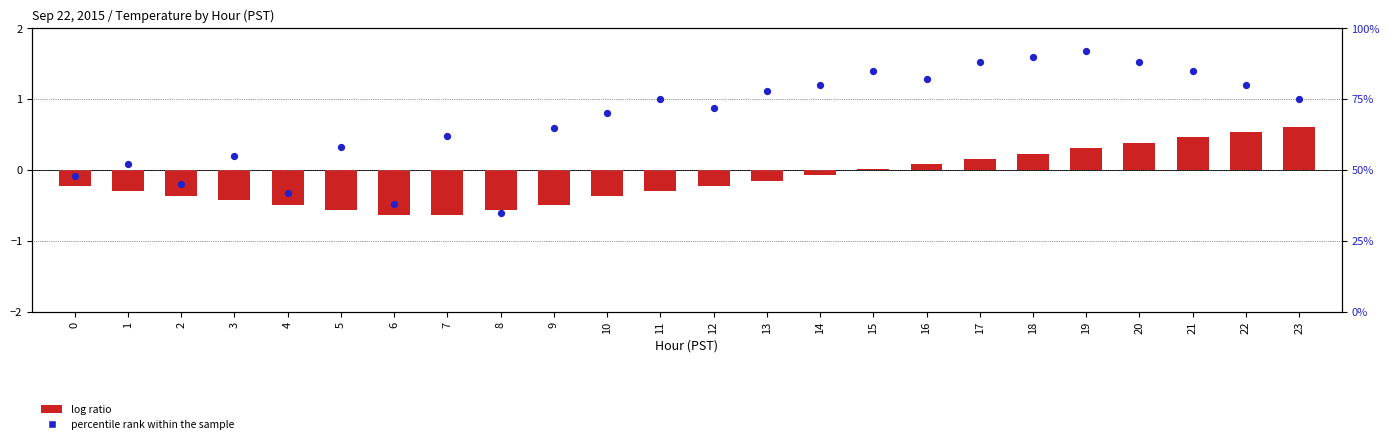

What is the total value across all series at 12?

71.8